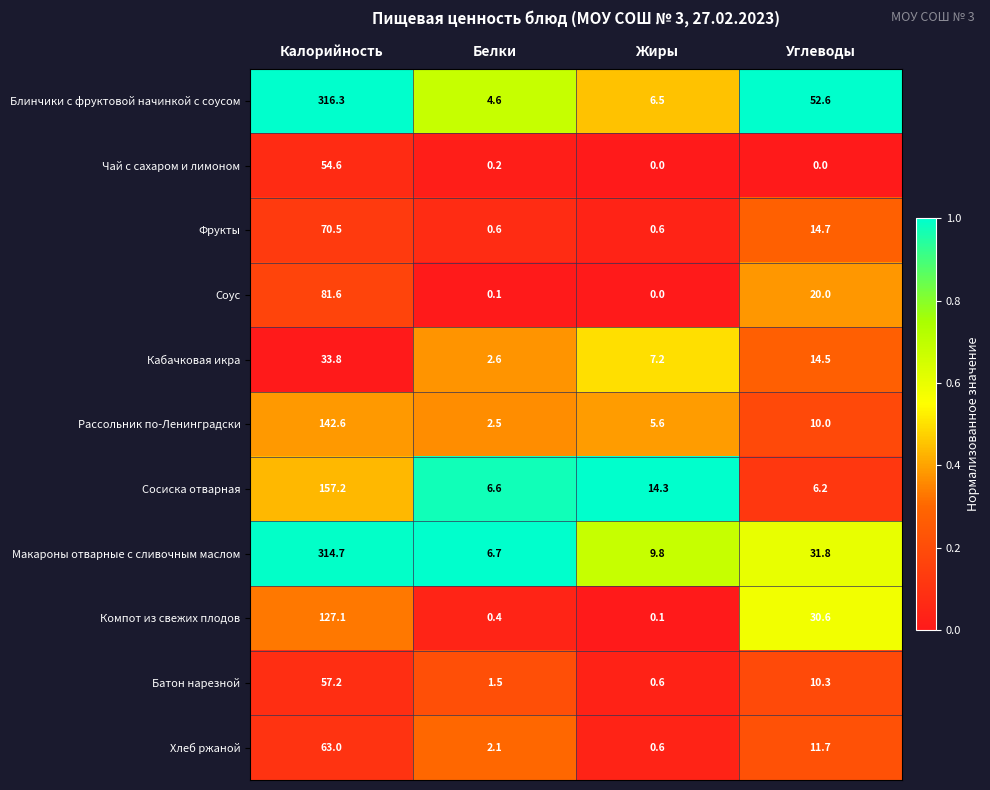

Which series has the largest range (max minus min)?

Блинчики с фруктовой начинкой с соусом